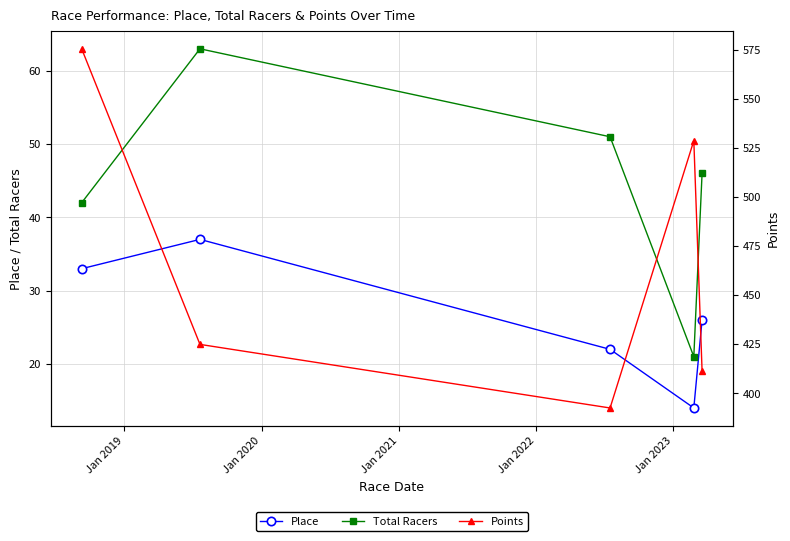

How many interior local valleys does the Place series have?

1